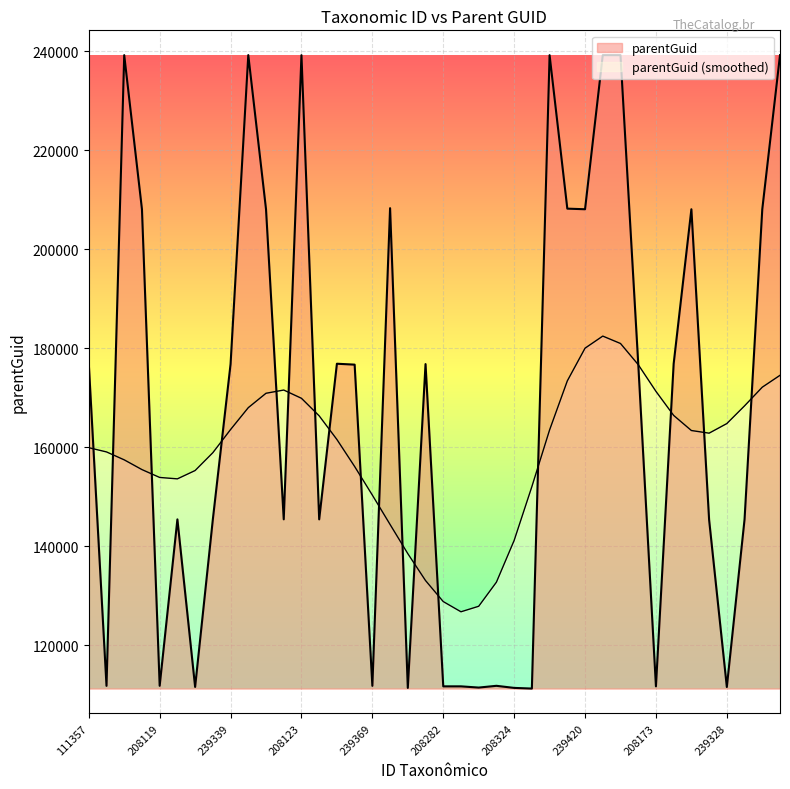

What position from the left is 111710?

2